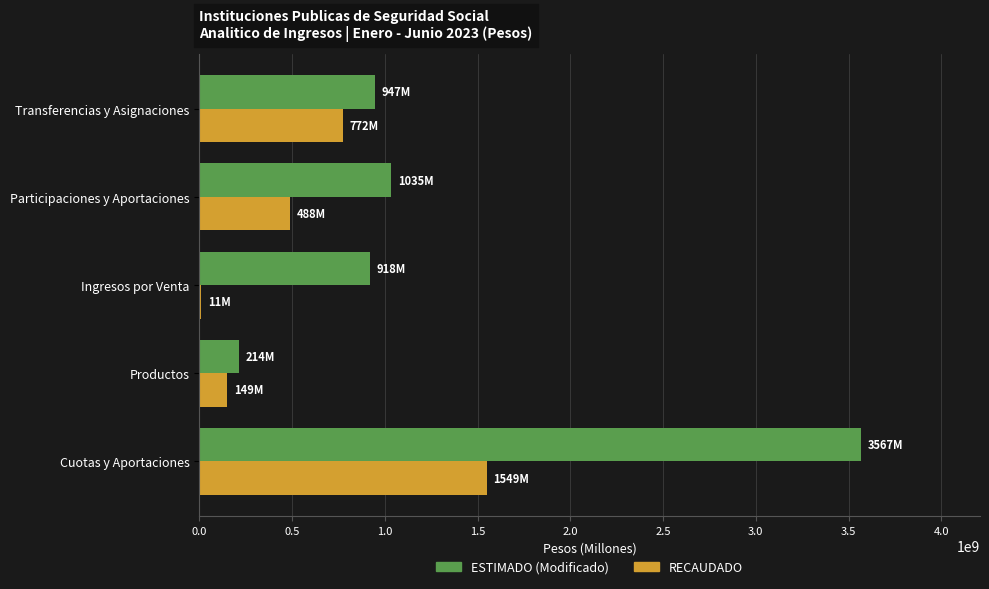

Which series has the largest total across all categories?

ESTIMADO (Modificado)